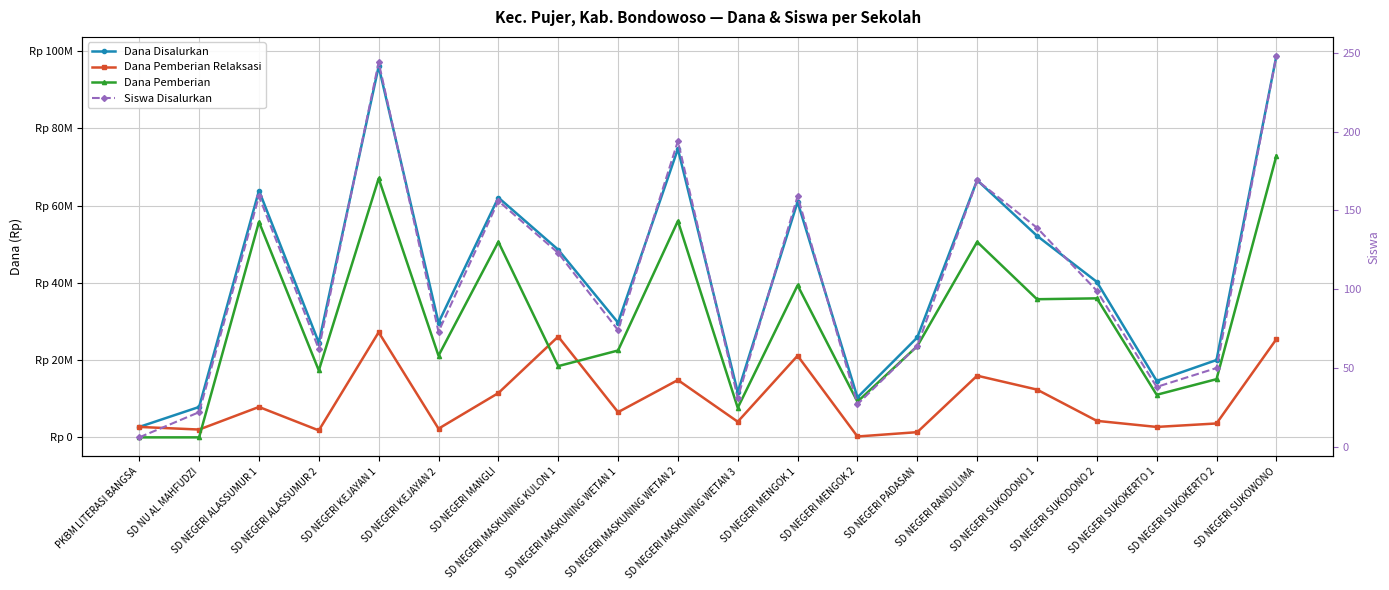

True or false: Dana Disalurkan and Siswa Disalurkan cross at least once.

False